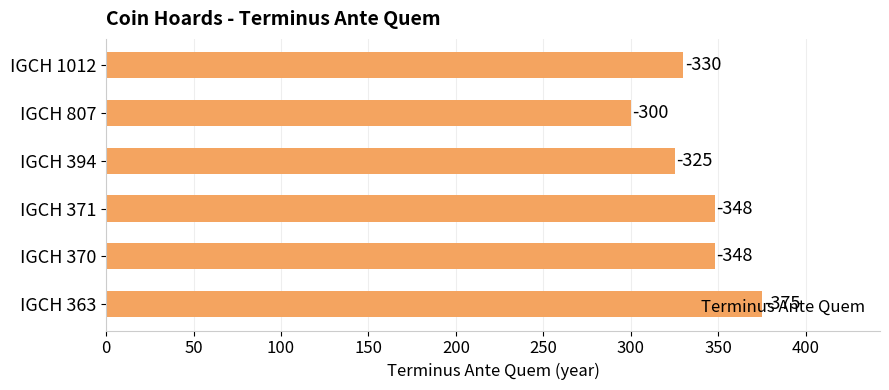

What is the greatest value displayed?

375